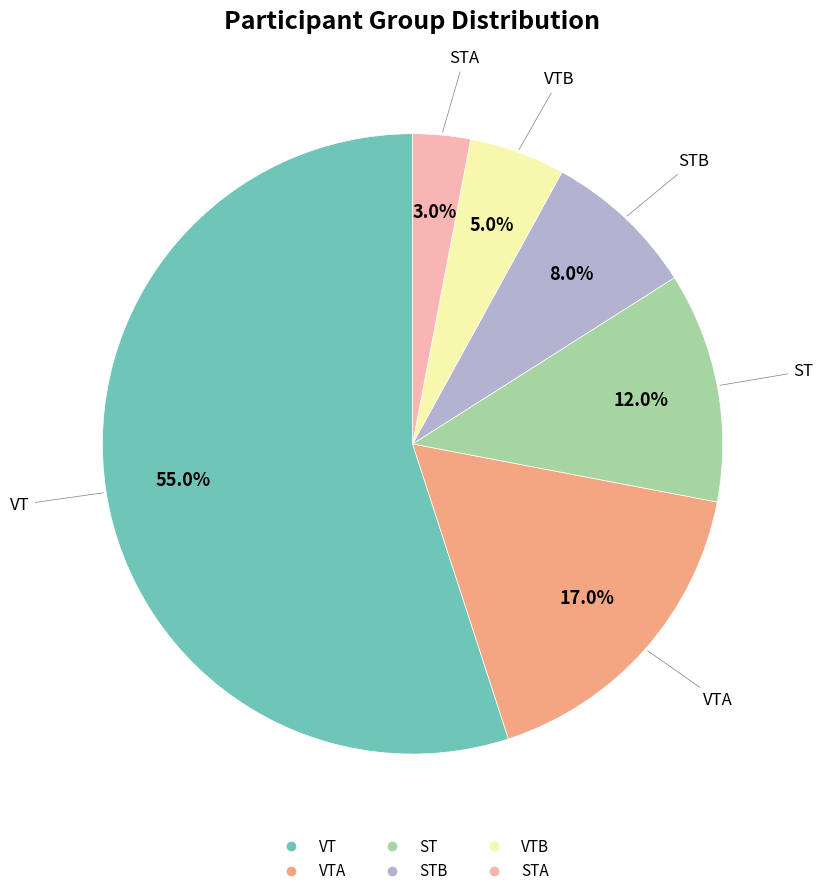

How many slices are in this pie chart?

6